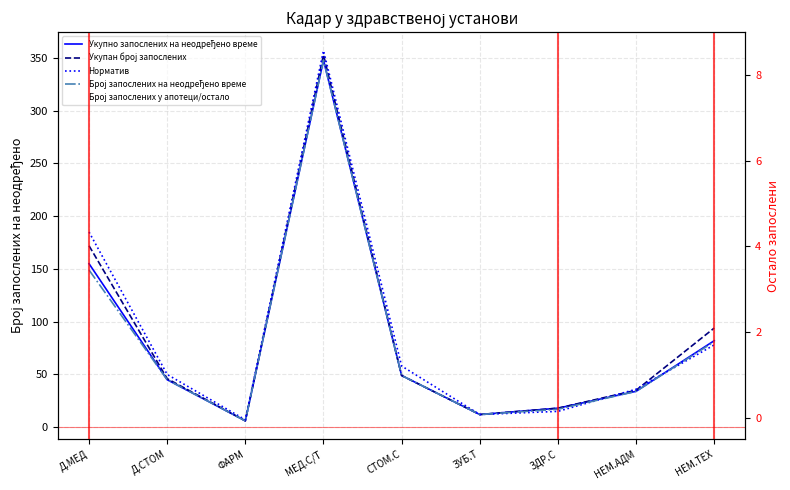

Which label corresponds to the largest value in the chart?

МЕД.С/Т